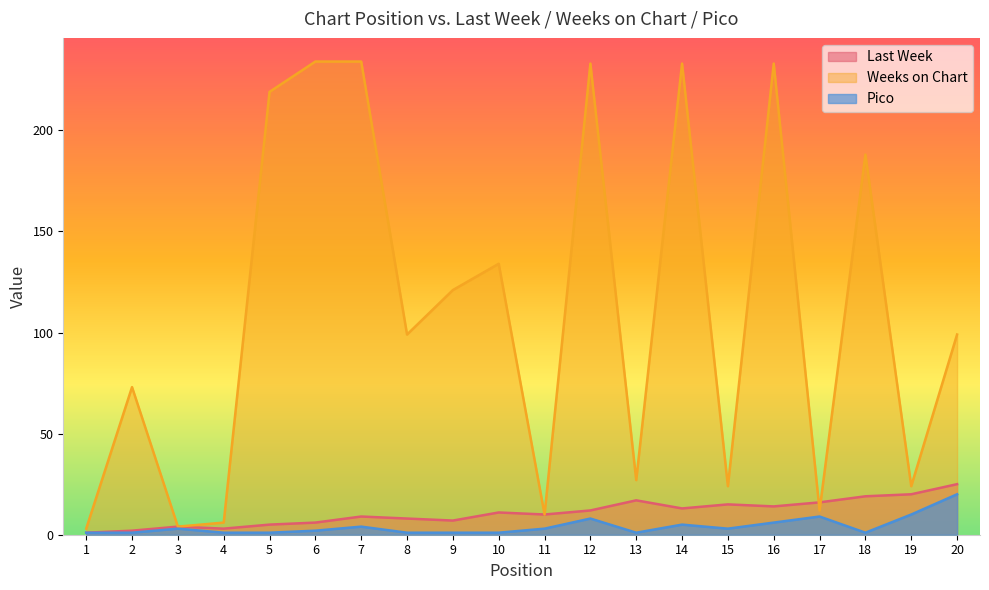

What is the value of the Last Week point at the 6th from the left?

6